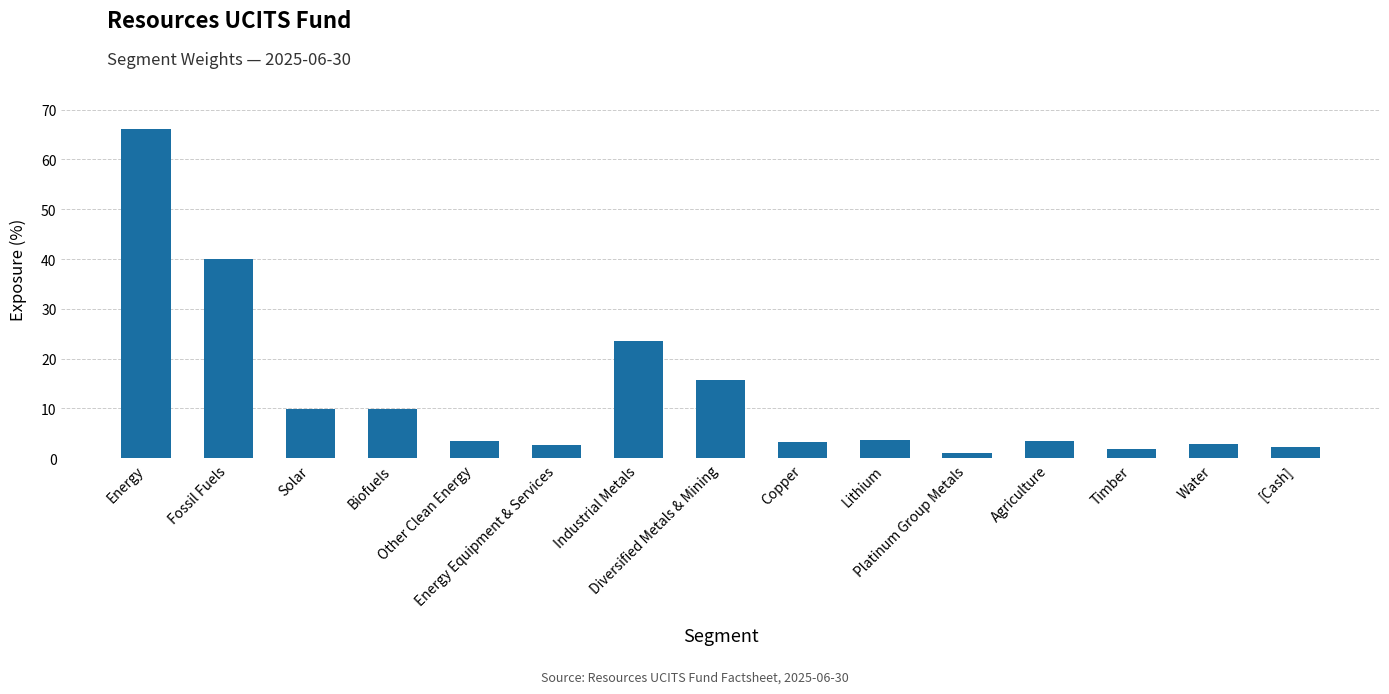

At which label is the value closest to 33?

Fossil Fuels